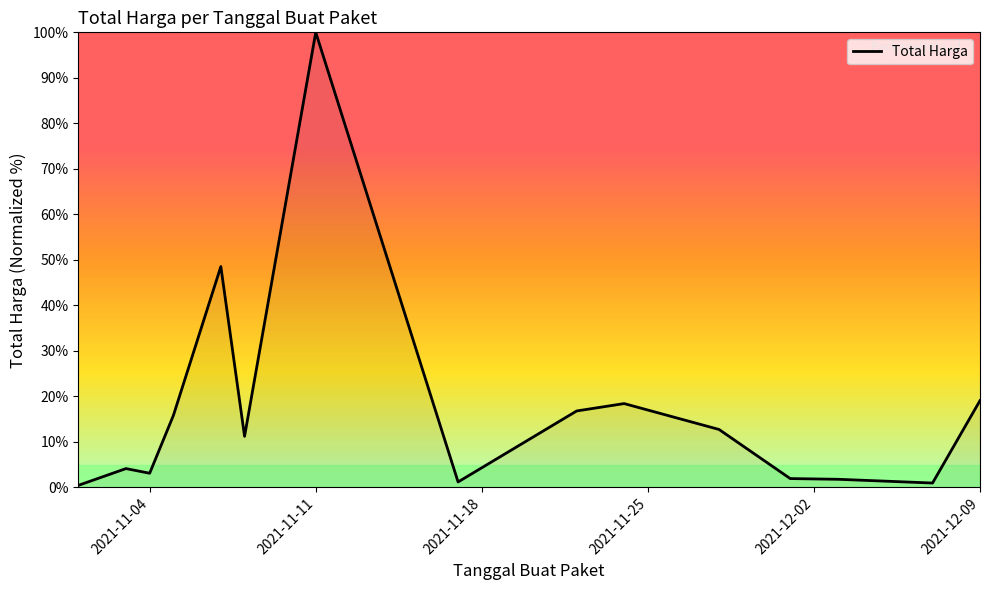

What is the greatest value displayed?

100.0